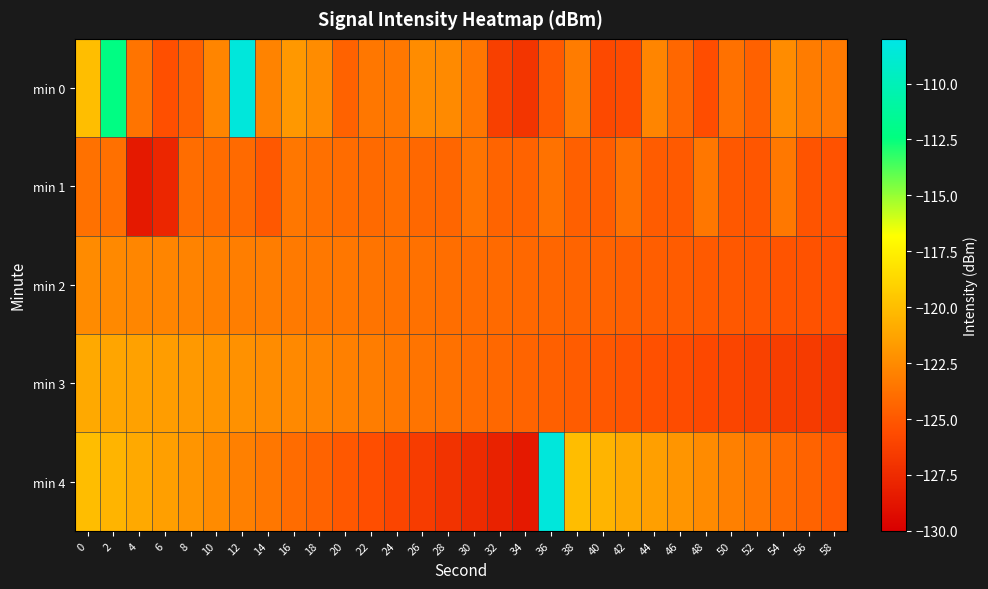

Rank the series at 2 from highest to lowest value.

min 0, min 4, min 3, min 2, min 1